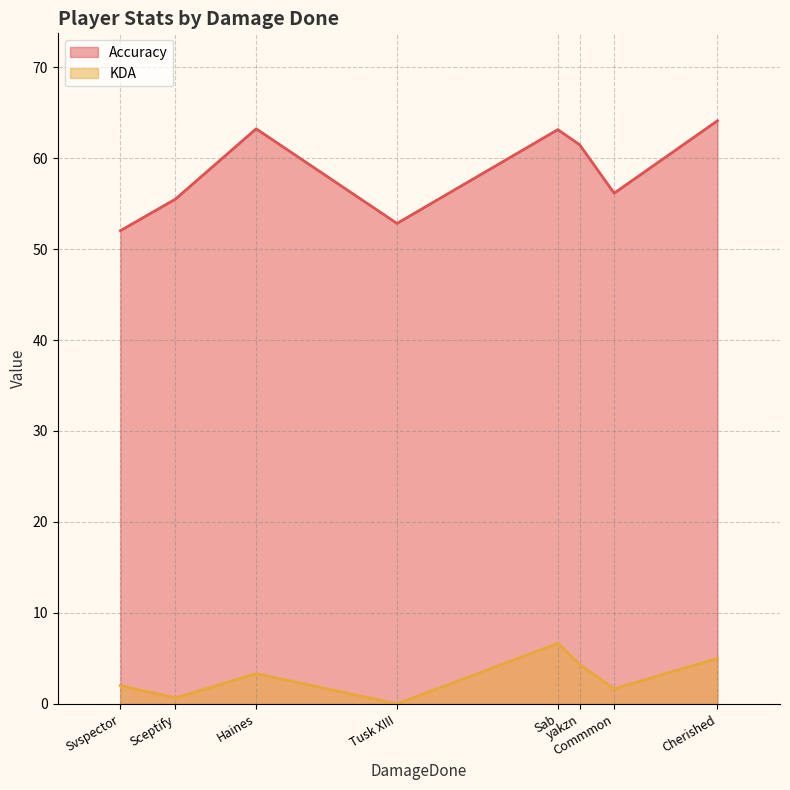

At which category is the sum across all series the highest?

Sab